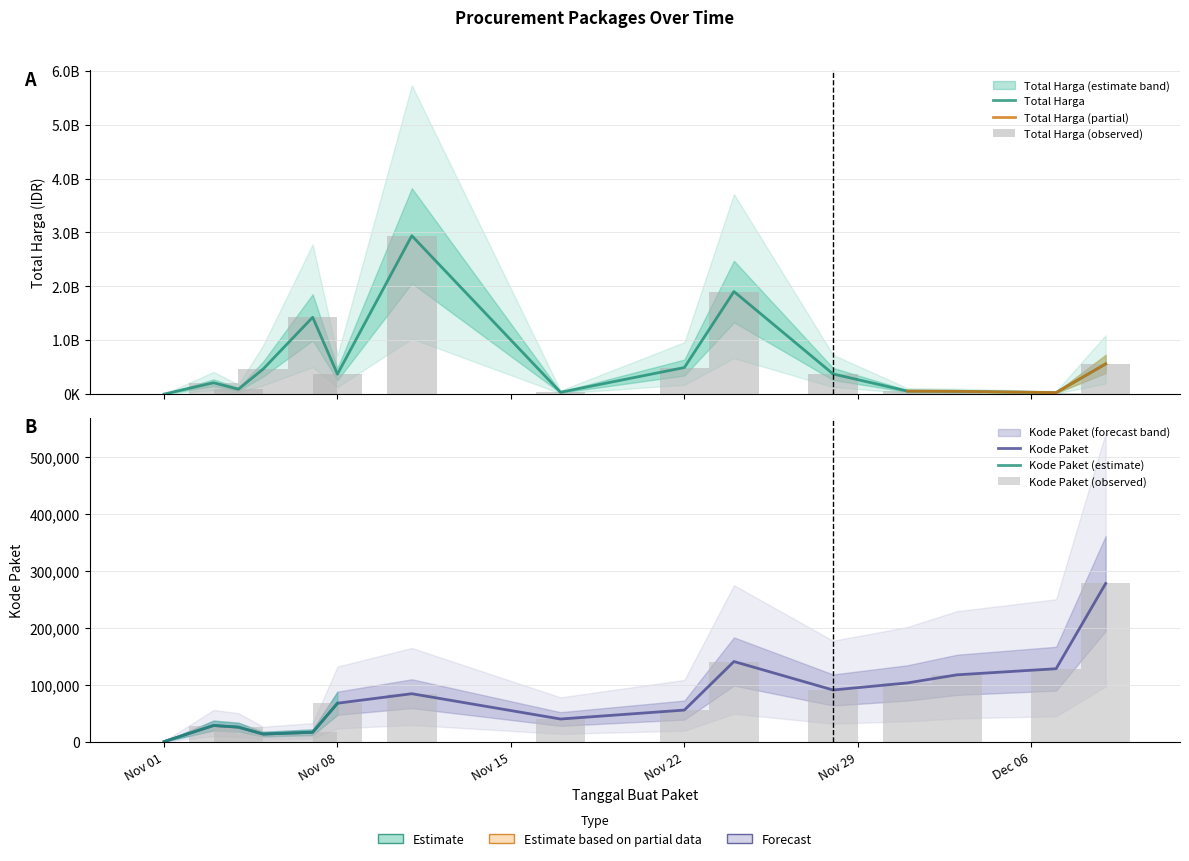

Rank the categories by Total Harga value from highest to lowest.

2021-11-11, 2021-11-24, 2021-11-07, 2021-12-09, 2021-11-22, 2021-11-05, 2021-11-28, 2021-11-08, 2021-11-03, 2021-11-04, 2021-12-01, 2021-12-03, 2021-11-17, 2021-12-07, 2021-11-01